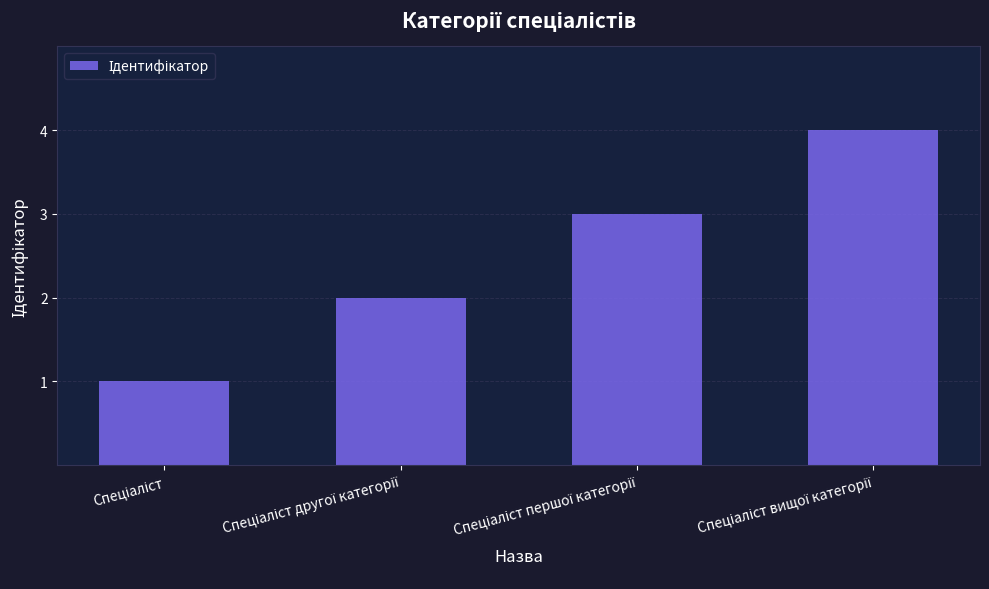

What is the difference between the maximum and minimum values?

3